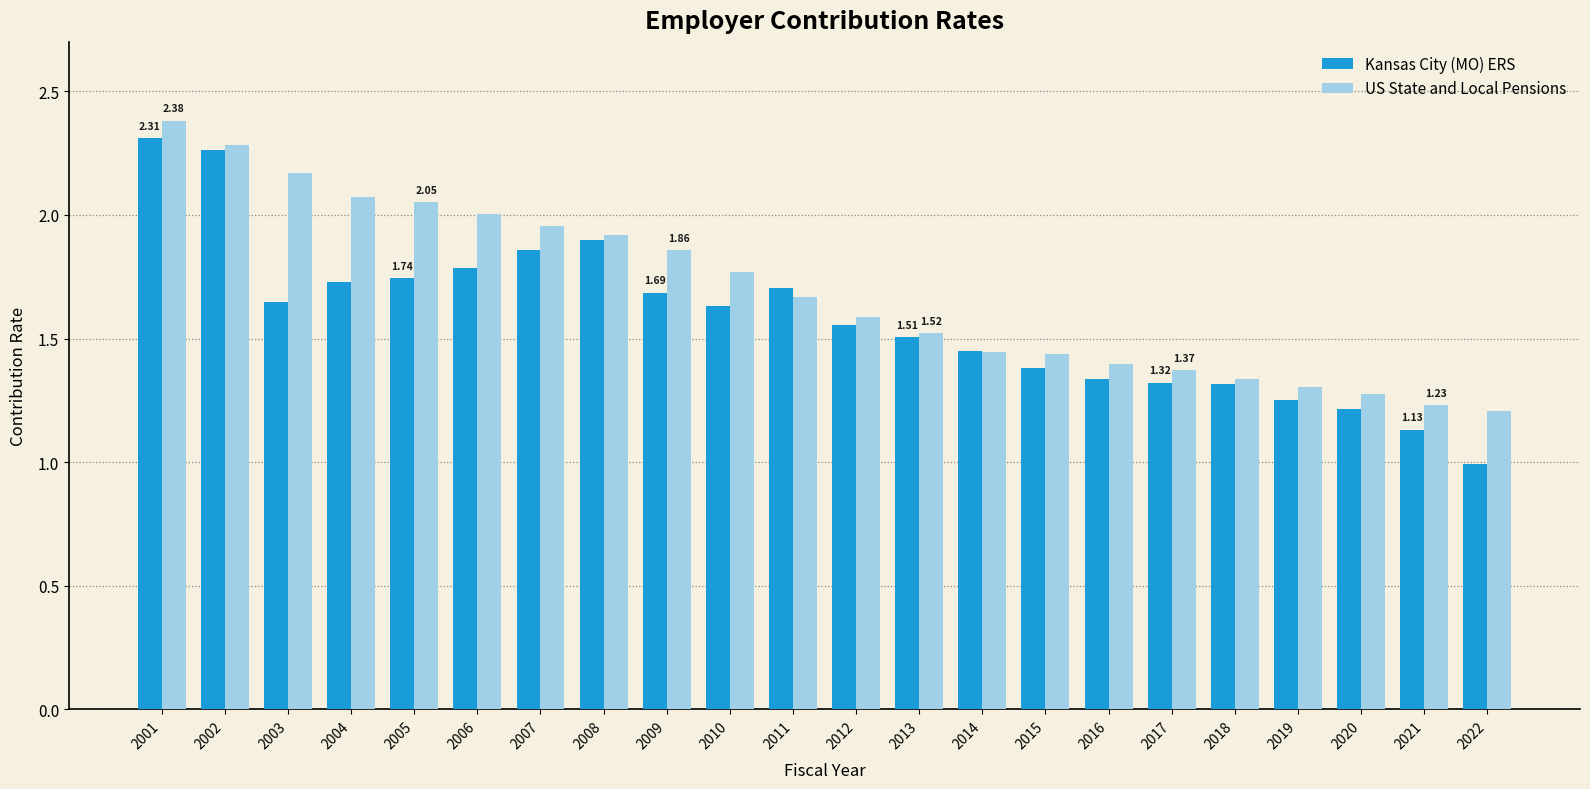

What is the minimum value shown in the chart?

1.0